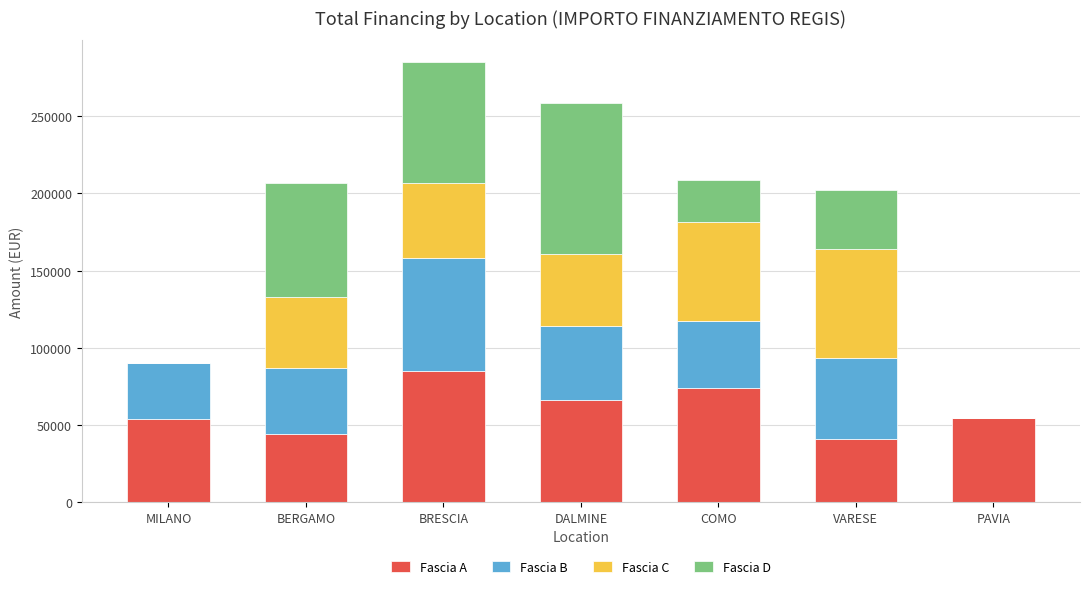

True or false: Fascia A has a value of 56641.3 at VARESE.

False